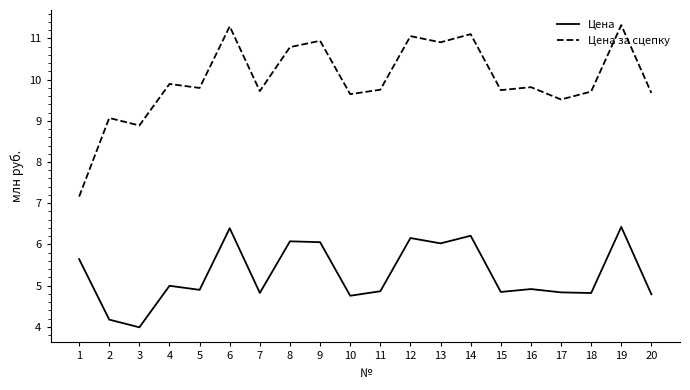

What is the average value of the Цена за сцепку series?

10.0